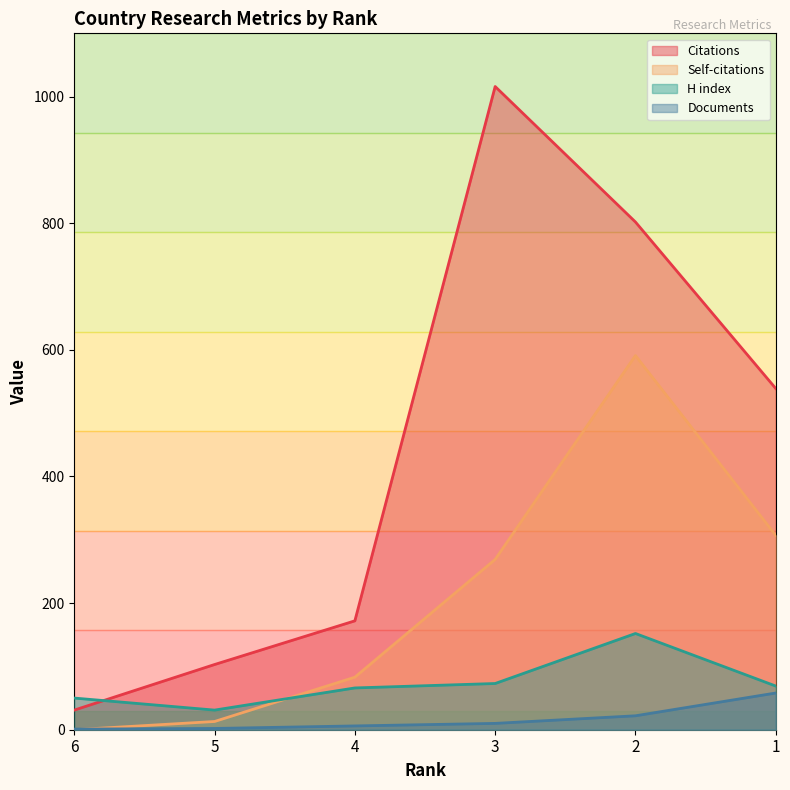

Which series has the widest spread of values?

Citations